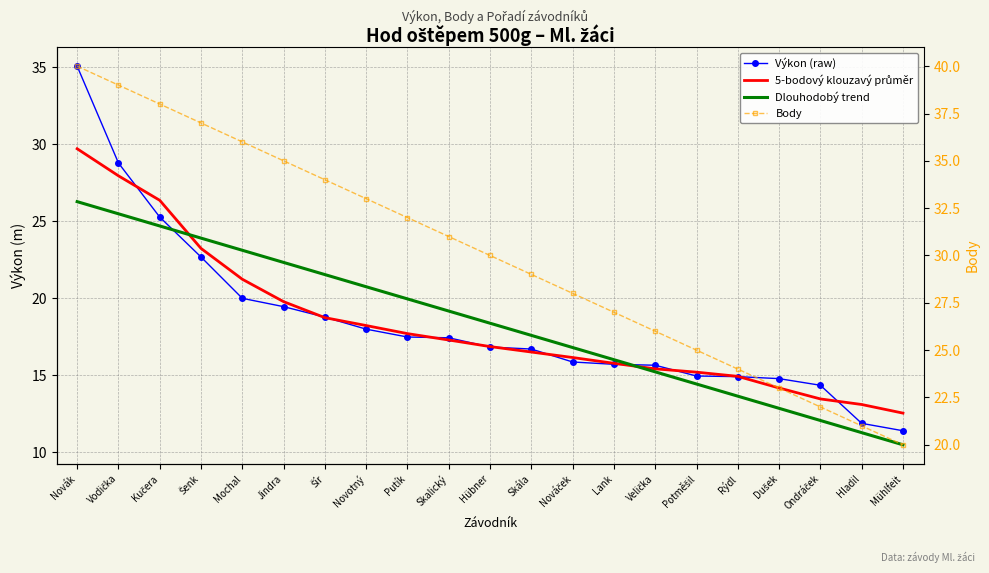

What is the spread (max minus min) of values at Skalický?

13.7